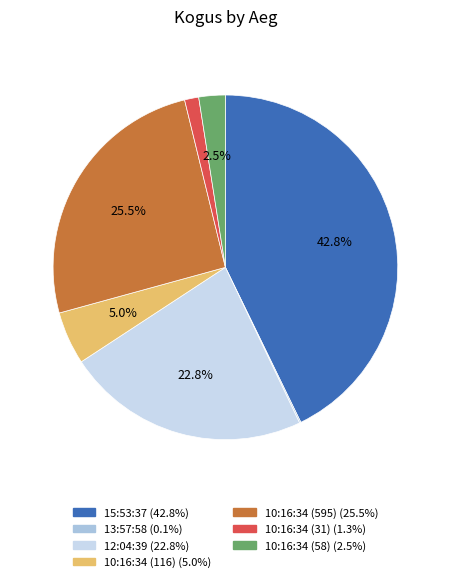

Do 10:16:34 (116) and 10:16:34 (58) together represent more than half of the pie?

No